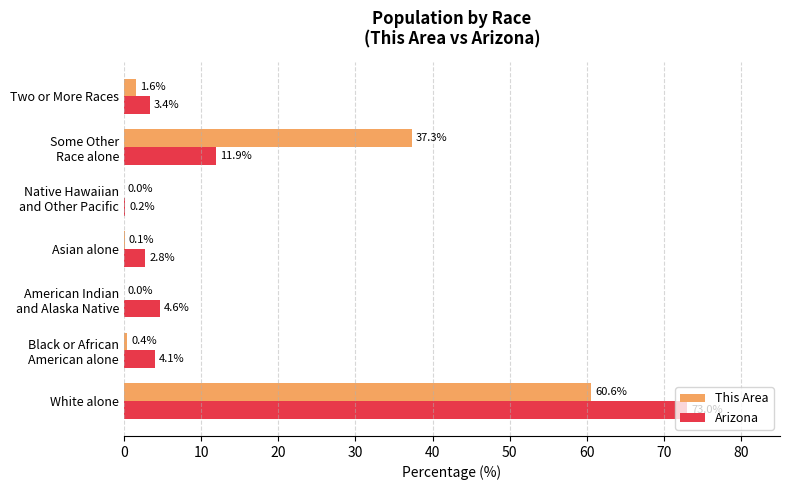

What is the maximum value shown in the chart?

73.0